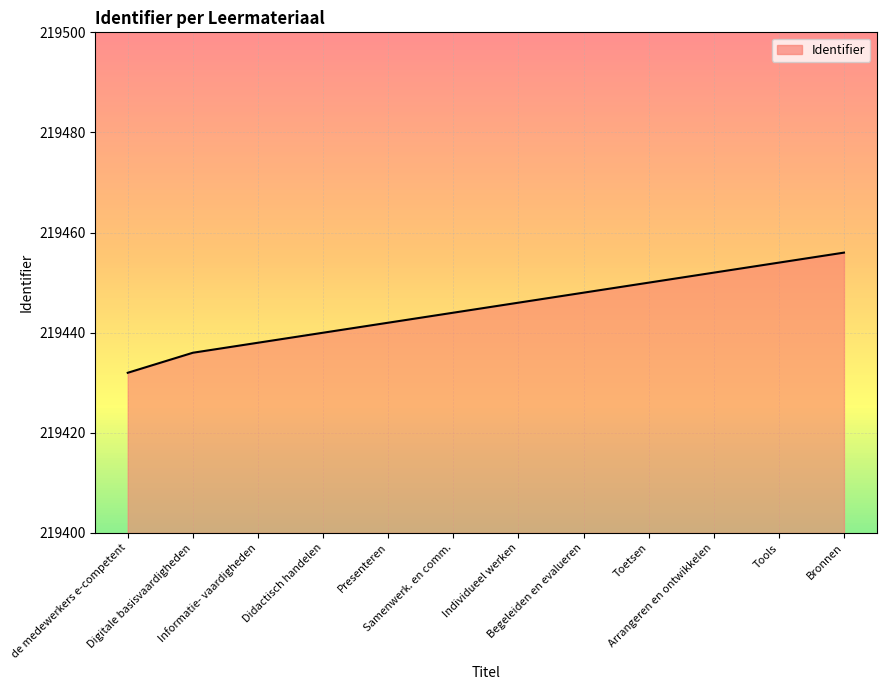

What is the minimum value shown in the chart?

219432